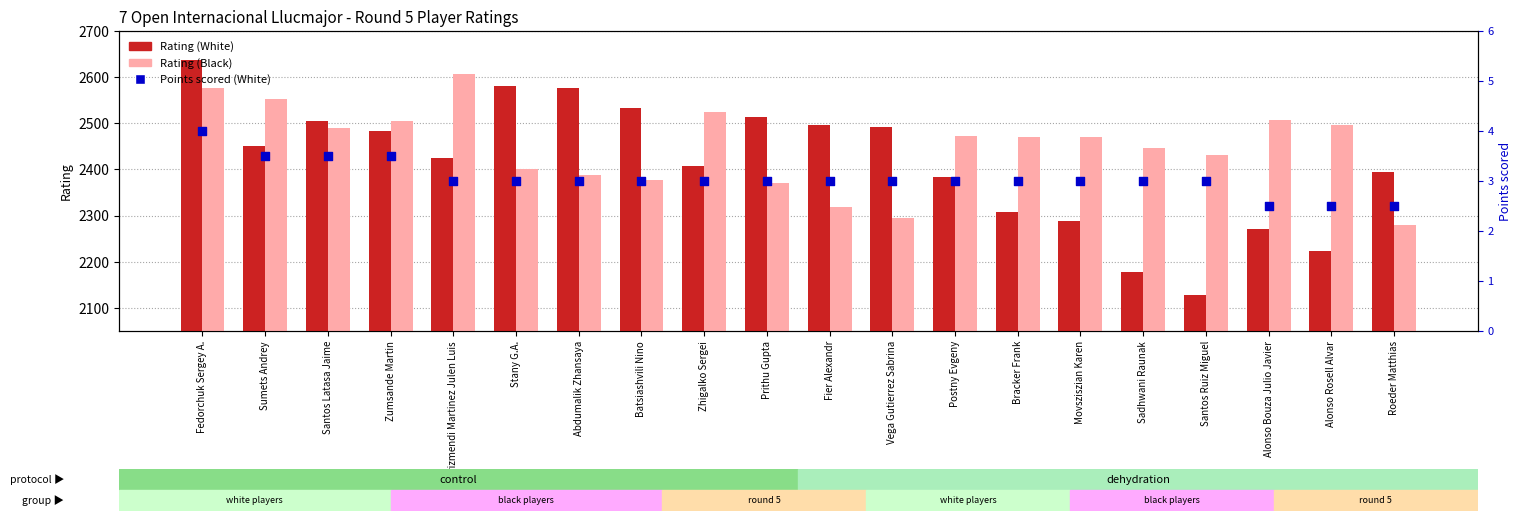

At which category is the sum across all series the highest?

Fedorchuk Sergey A.